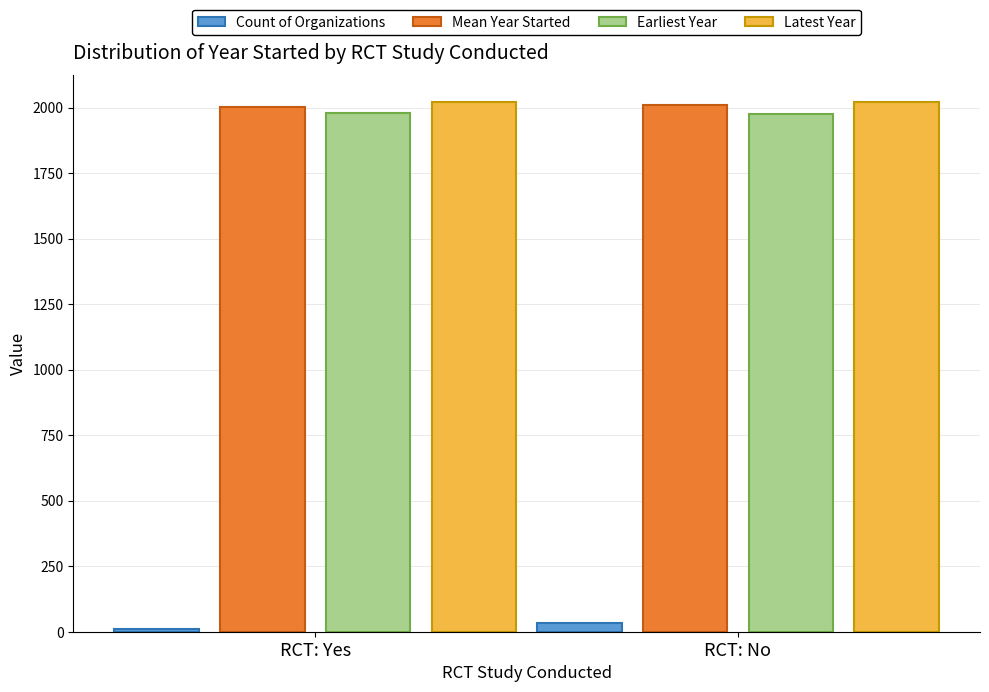

What are all the series names shown in the legend?

Count of Organizations, Mean Year Started, Earliest Year, Latest Year